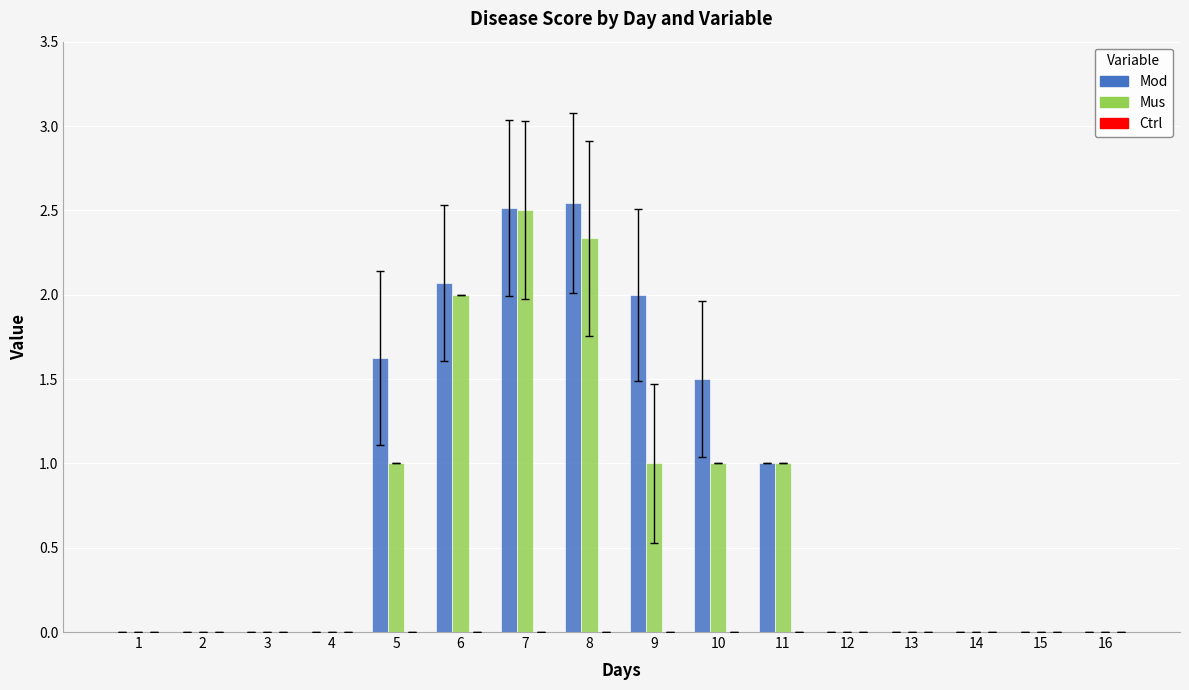

What is the approximate value of Mod at 9?

2.0